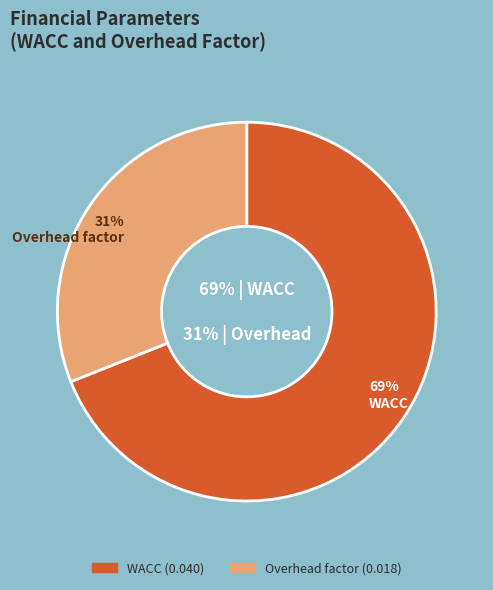

To the nearest percent, what is the difference between the WACC and Overhead factor slice percentages?

38%